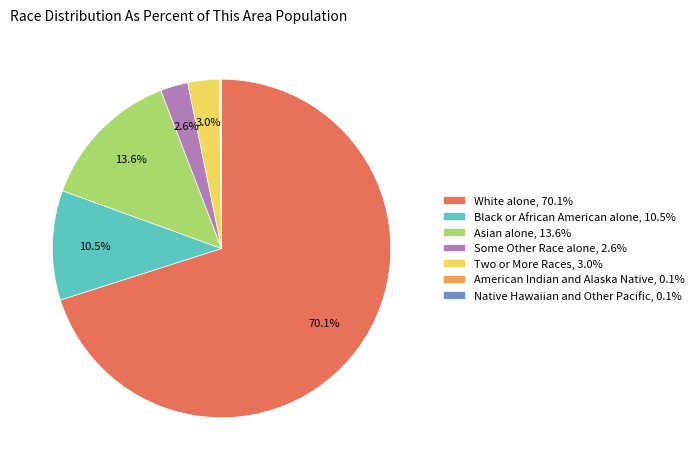

True or false: Two or More Races accounts for 3% of the total.

True